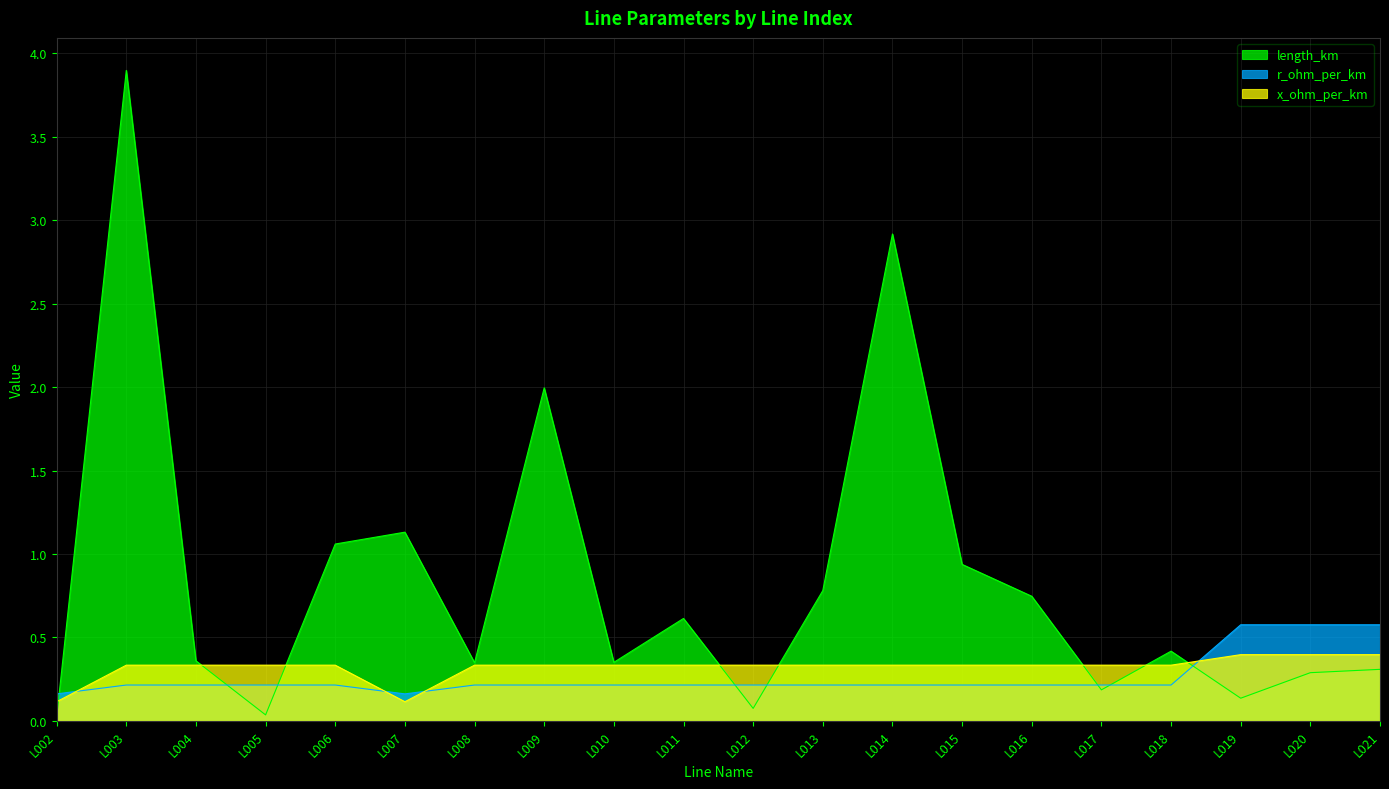

What is the sum of the length_km values at L003 and L019?

4.0